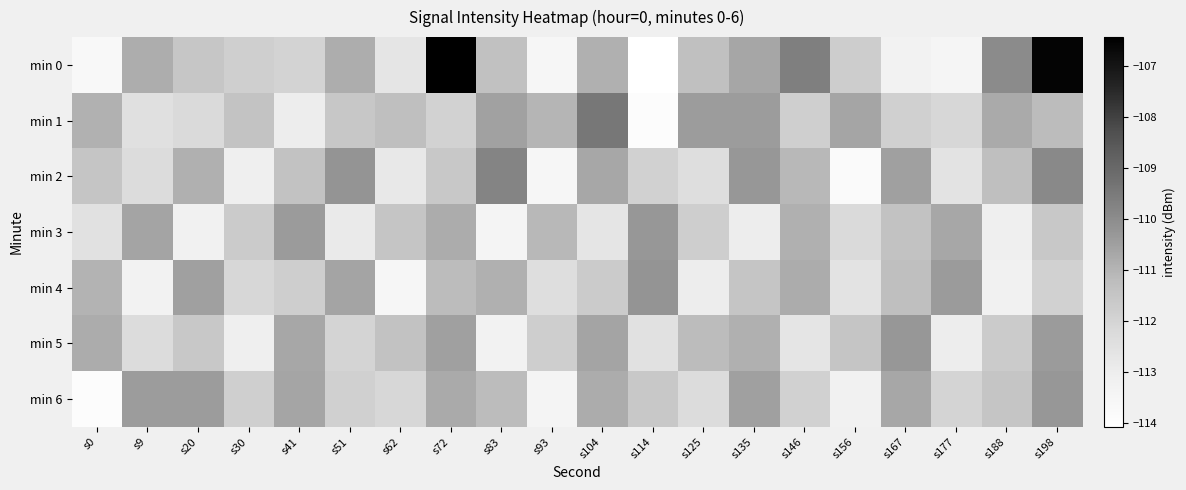

List the series in order of their peak value, lowest first.

min 3, min 5, min 6, min 4, min 2, min 1, min 0